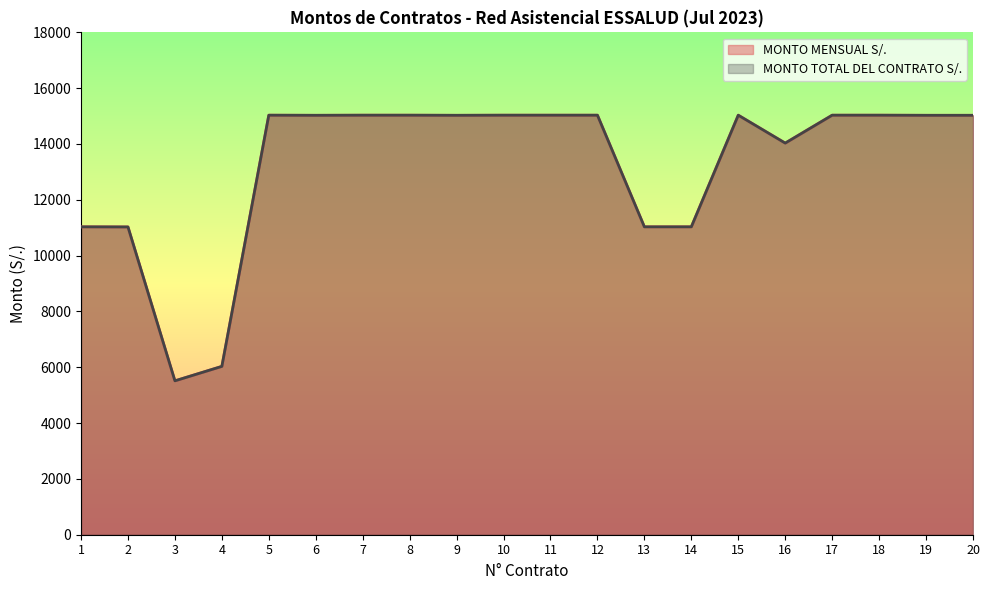

How many data points does each series have?

20